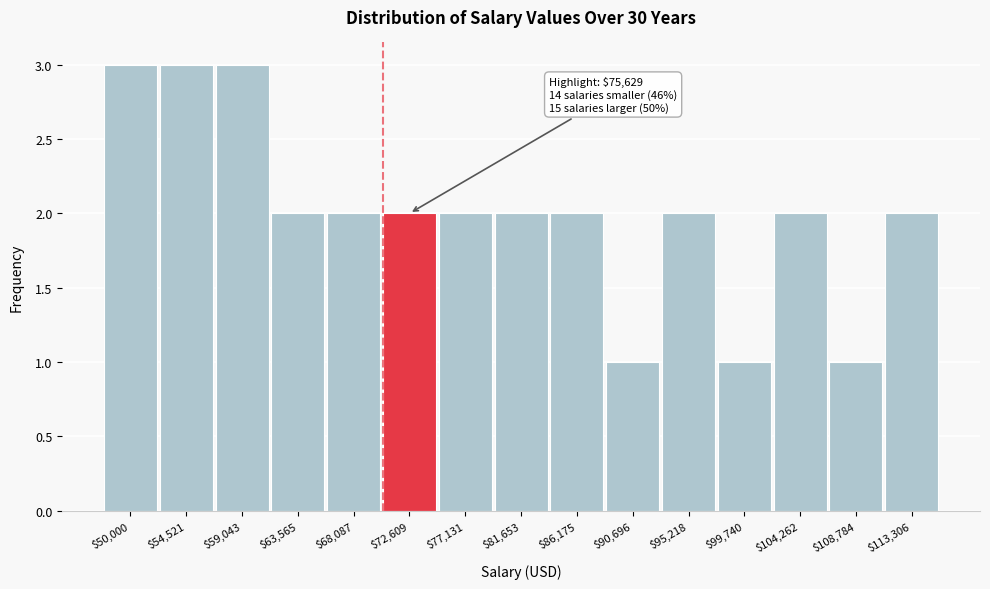

Reading right to left, extract all data points from this chart.

2	1	2	1	2	1	2	2	2	2	2	2	3	3	3